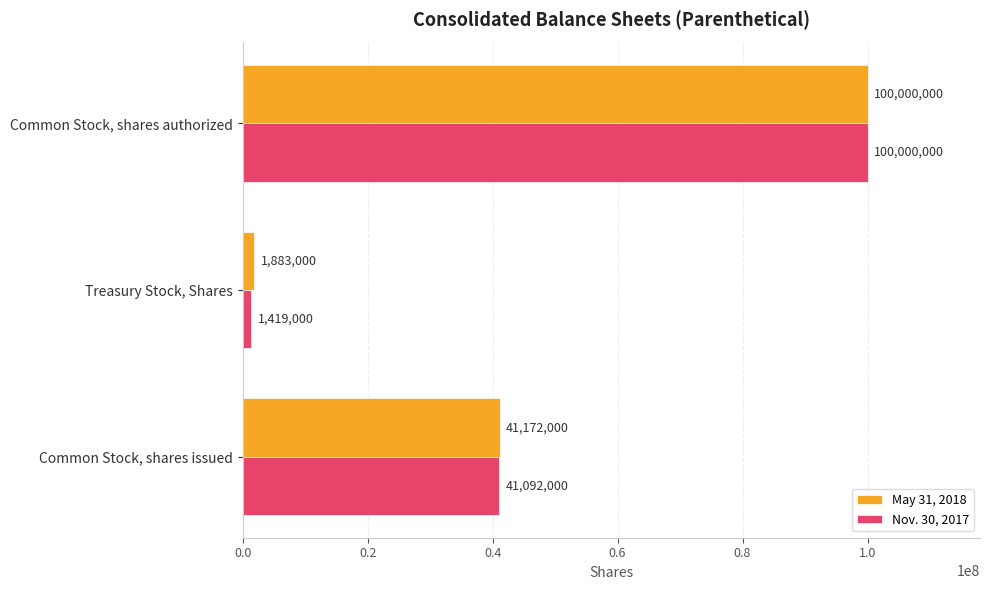

How many data points does each series have?

3